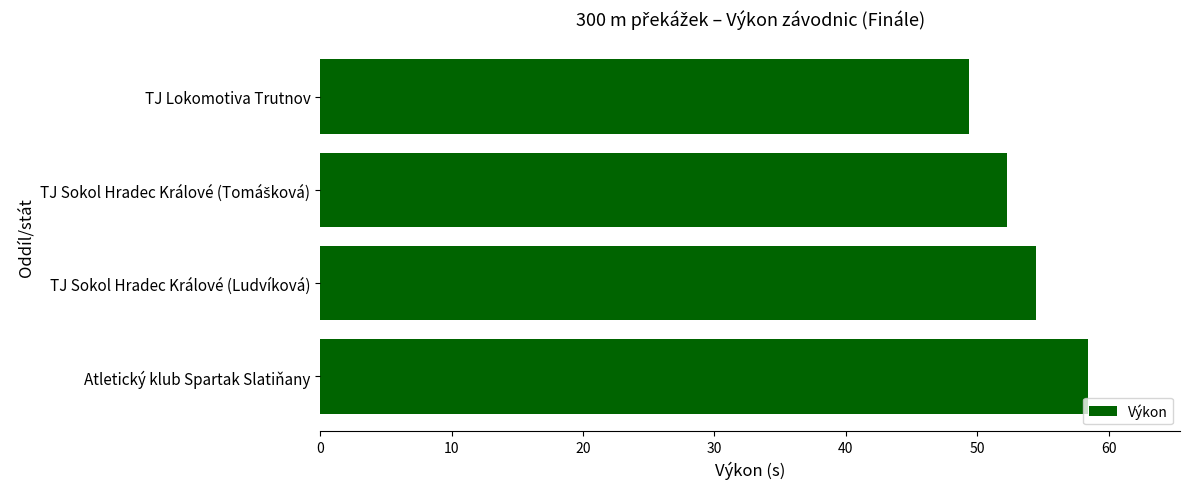

What is the average value?

53.6